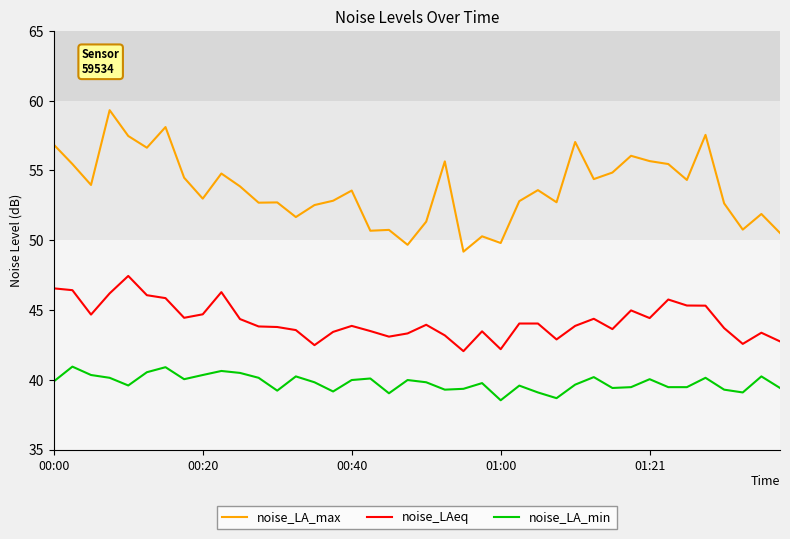

Which series has the largest total across all categories?

noise_LA_max